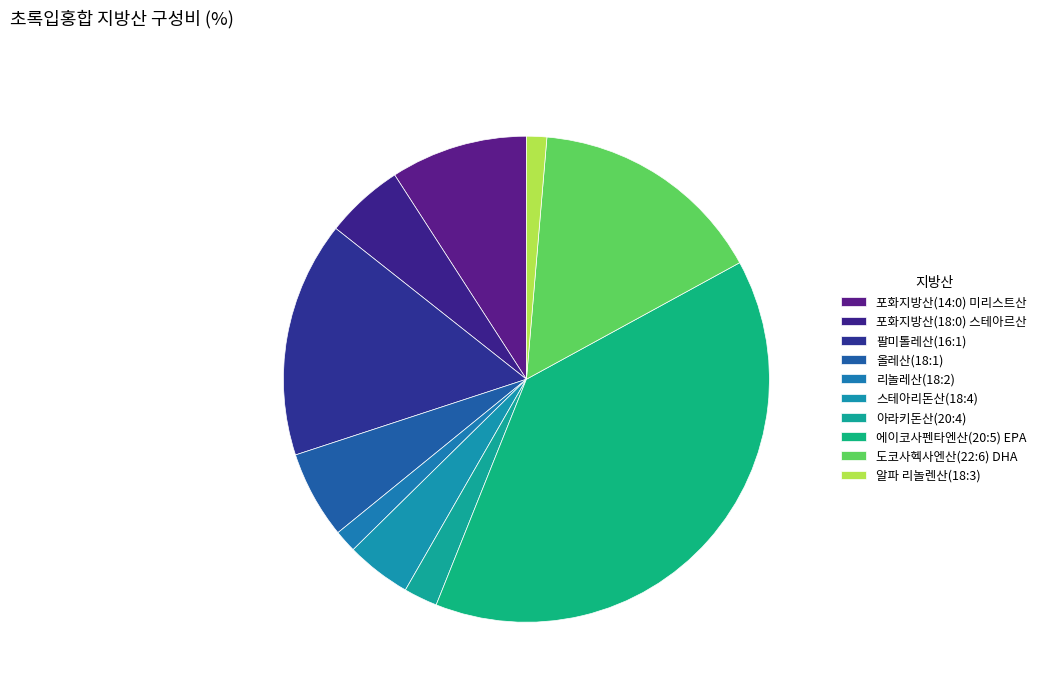

How many segments does this pie chart have?

10